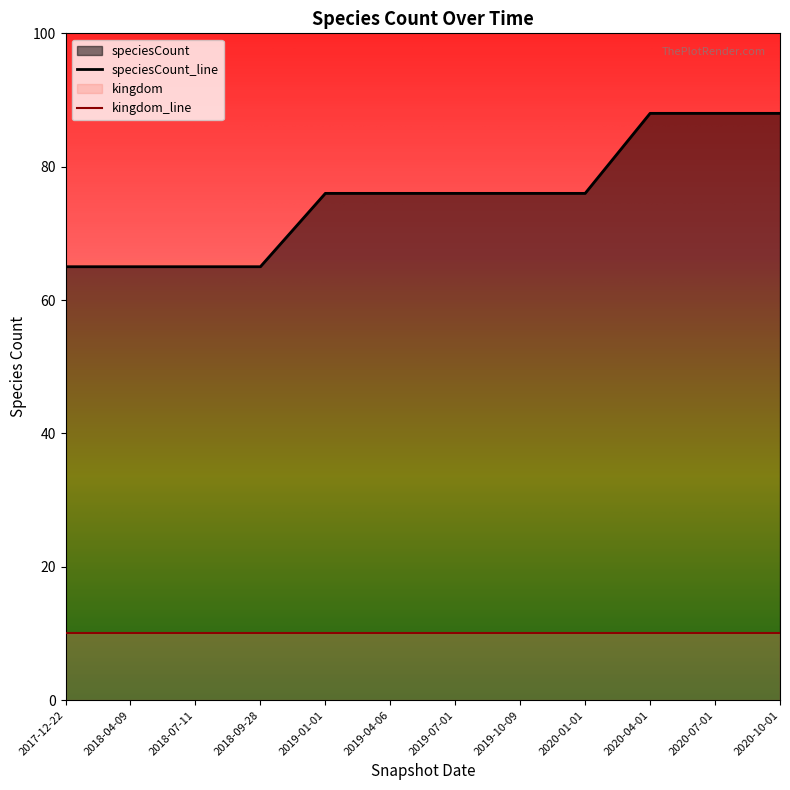

What is the value of the 9th point from the left?

76